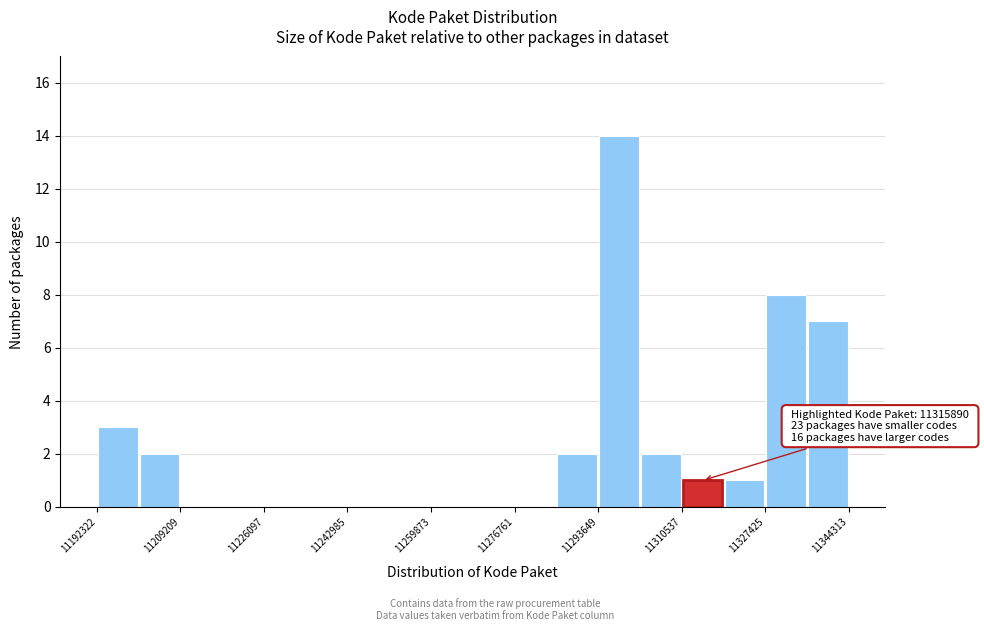

Over which range of the x-axis is the bar tallest?

11294000 to 11302000